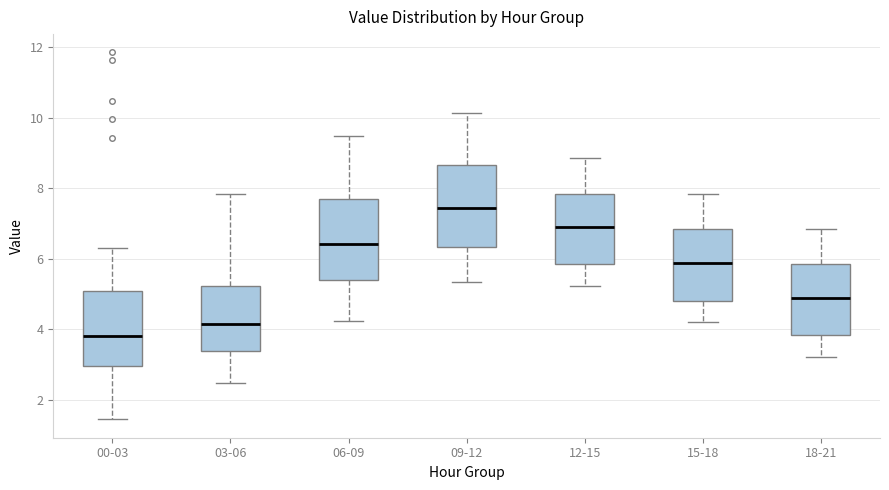

Which box's median line is the lowest?

00-03